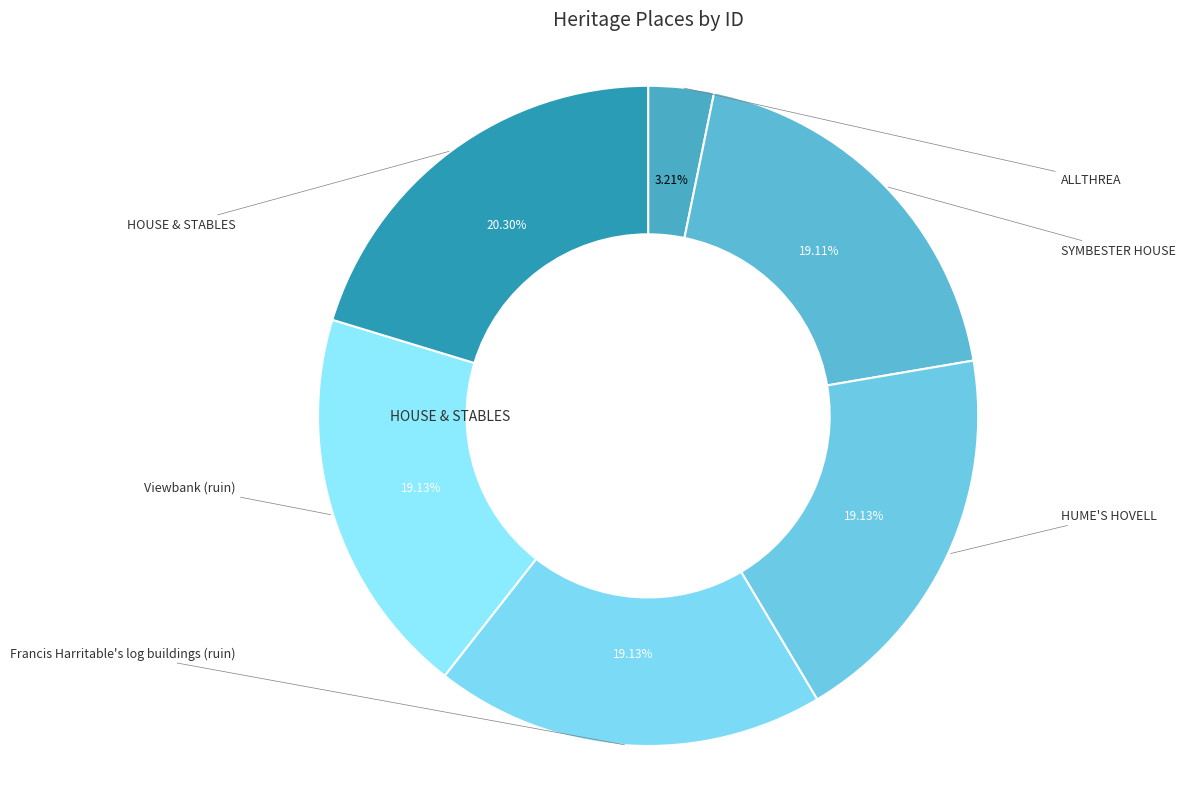

Which category has the biggest portion of the pie?

HOUSE & STABLES